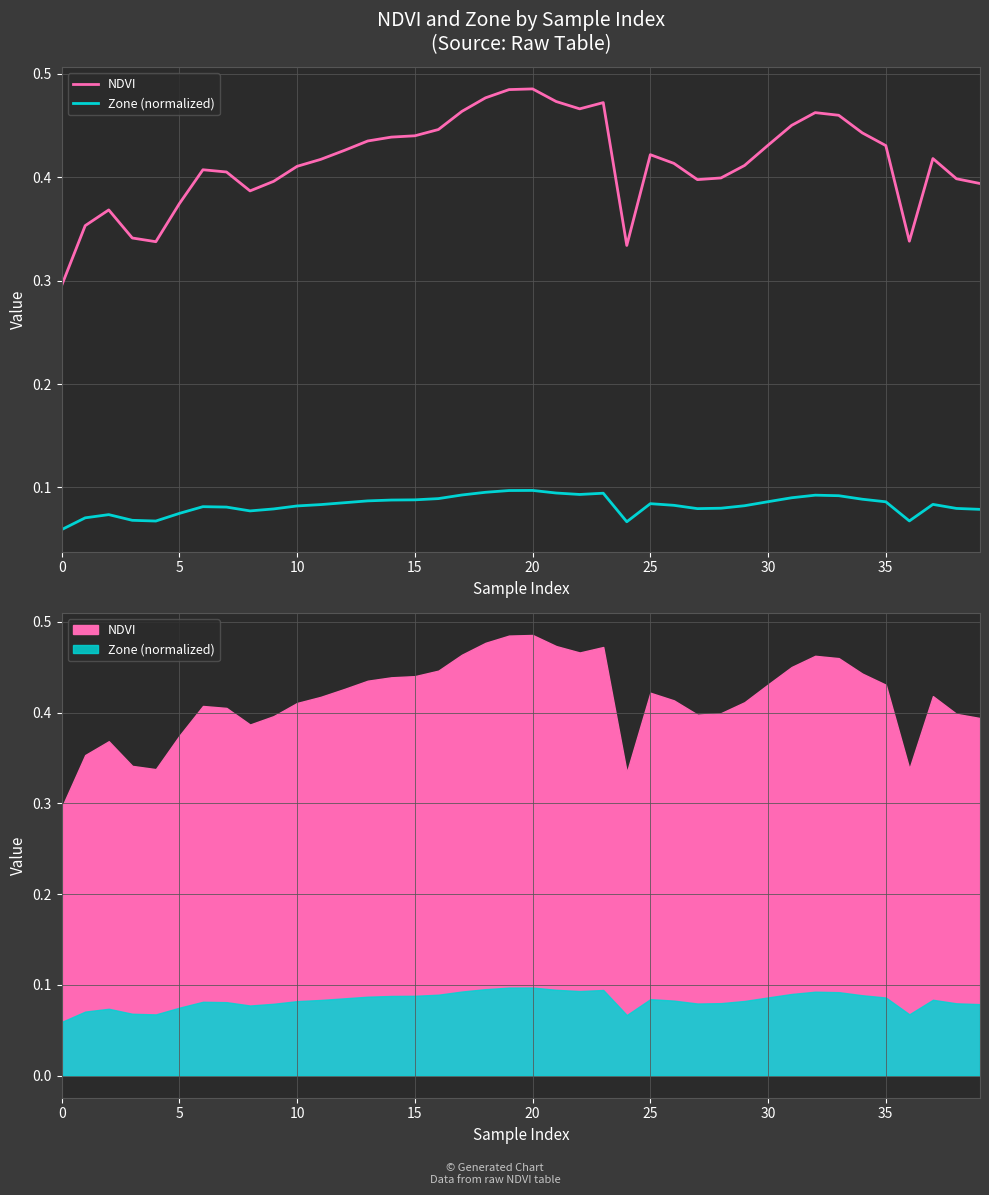

Which category has the highest value in the Zone (normalized) series?

20